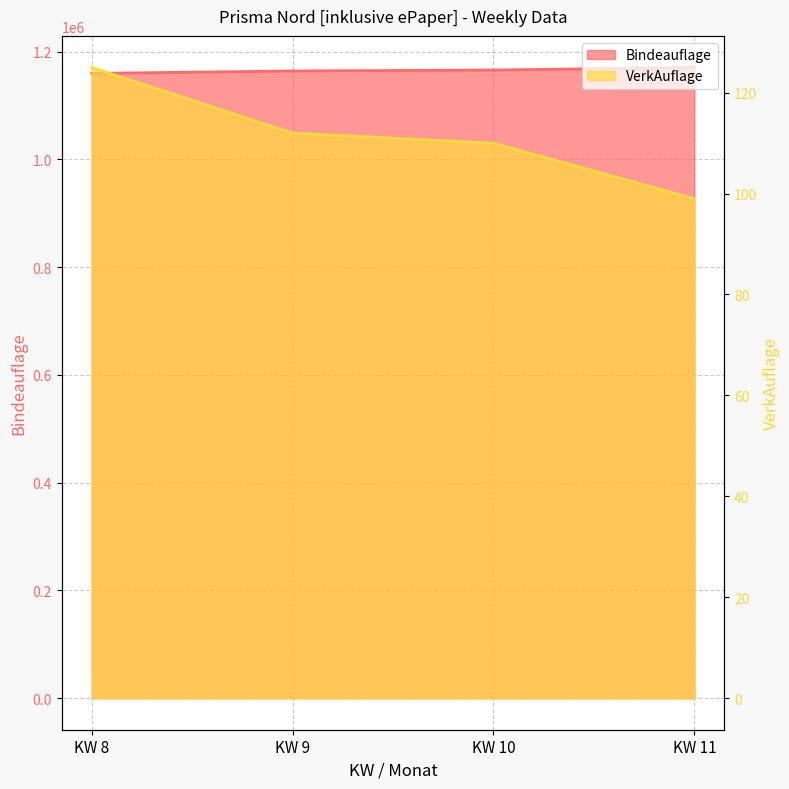

At which label does Bindeauflage first exceed 1165634?

KW 11